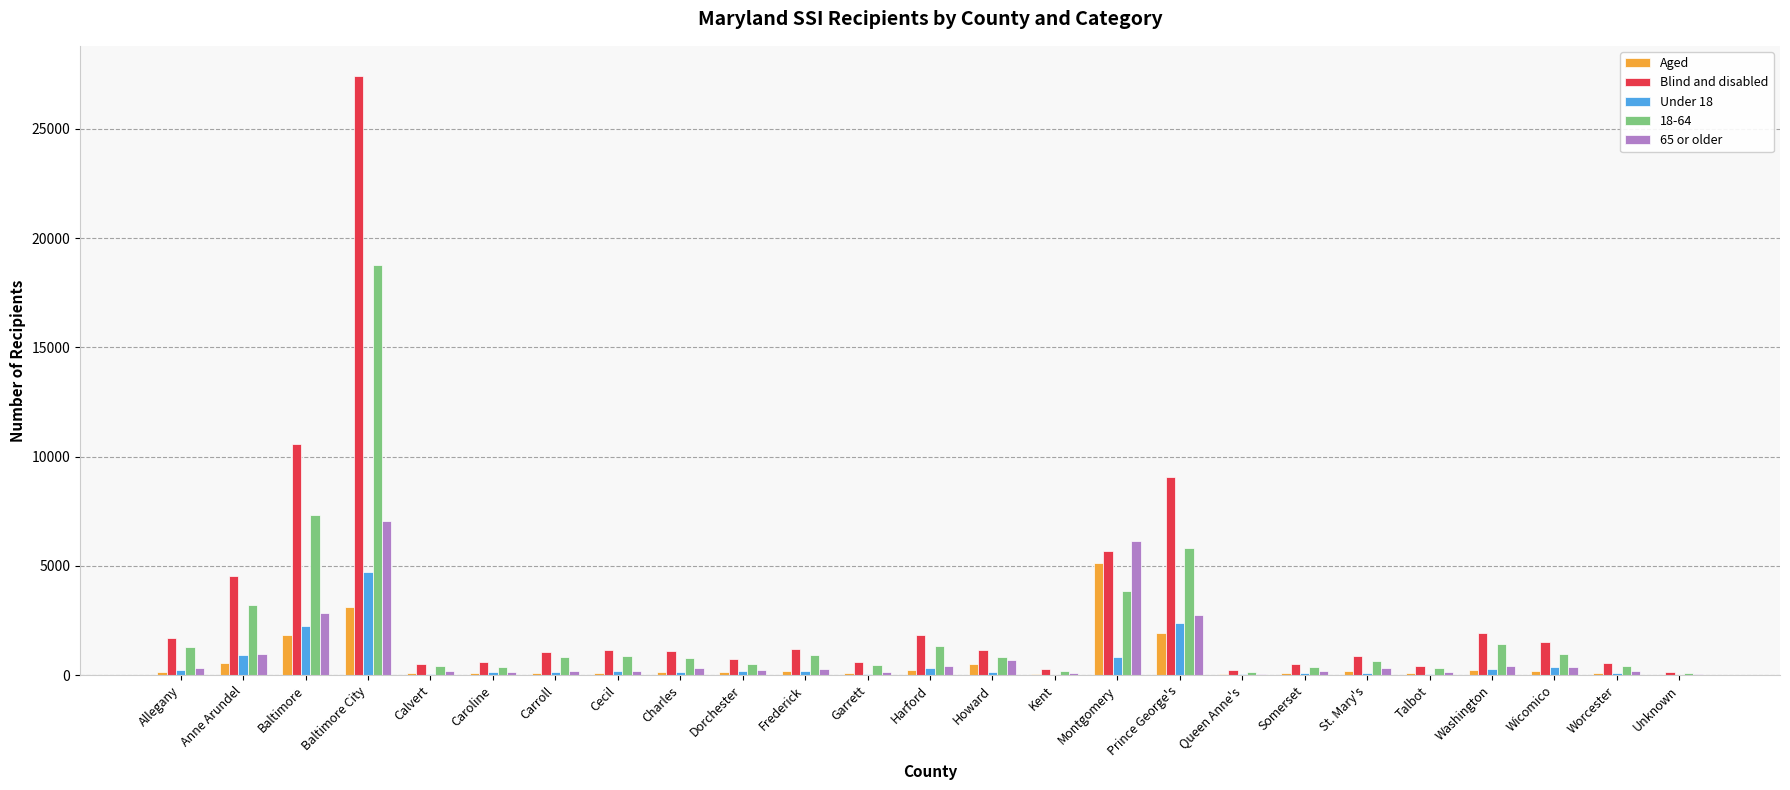

What is the sum of all Aged values?

15541